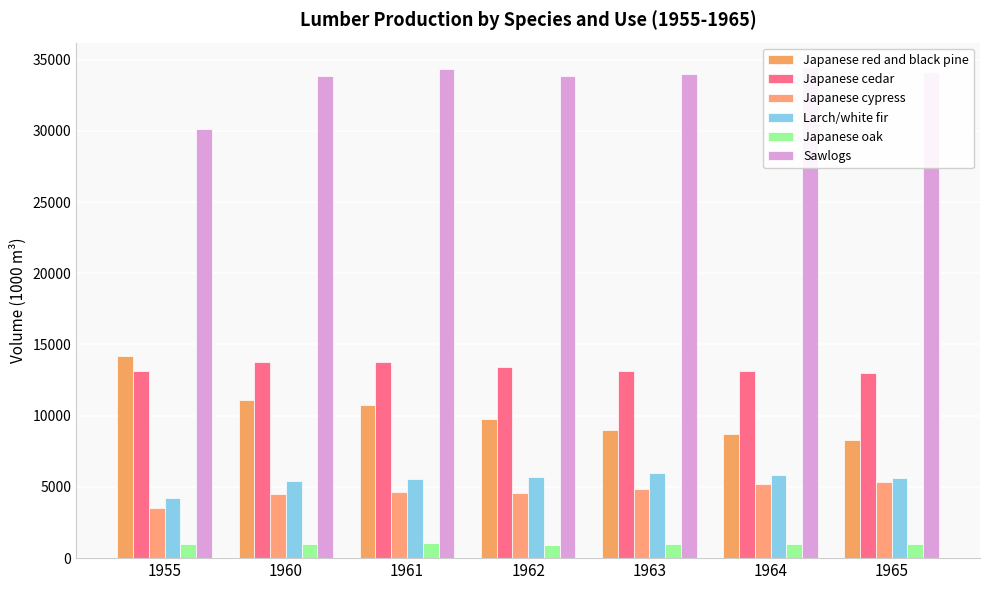

Is the value of Japanese cypress at 1955 greater than the value of Japanese cedar at 1955?

No